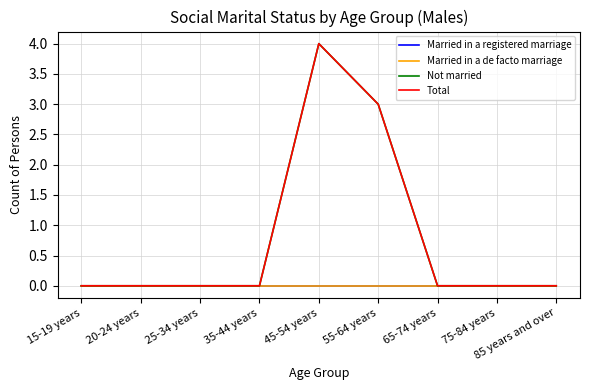

At which label does Married in a de facto marriage reach its peak?

15-19 years